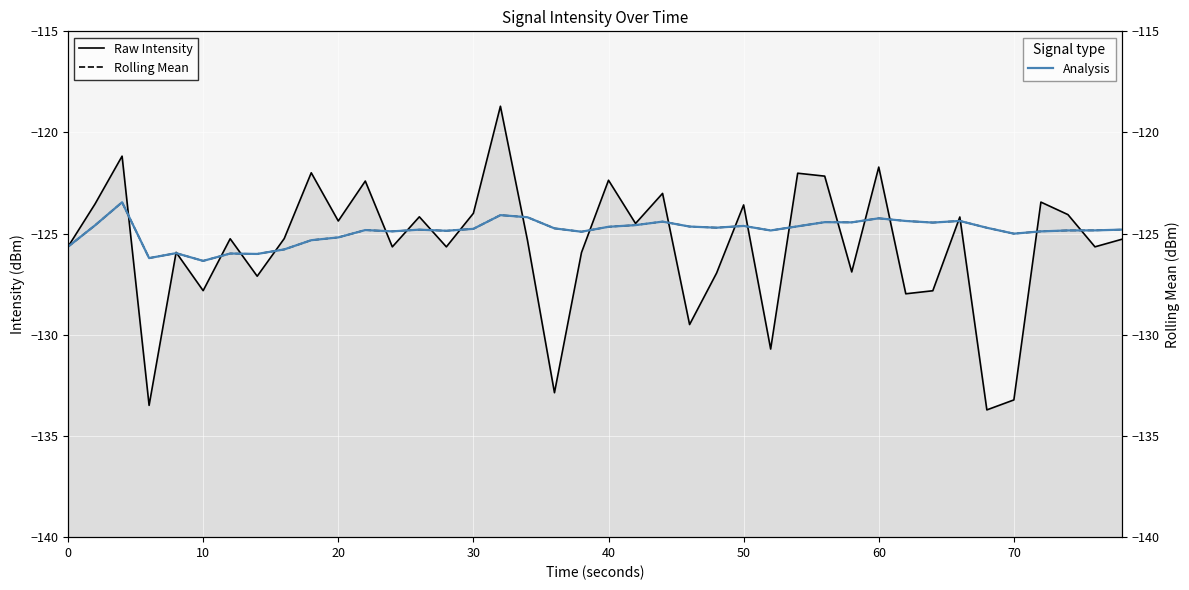

Rank the series by their maximum value, from lowest to highest.

Rolling Mean, Analysis, Raw Intensity